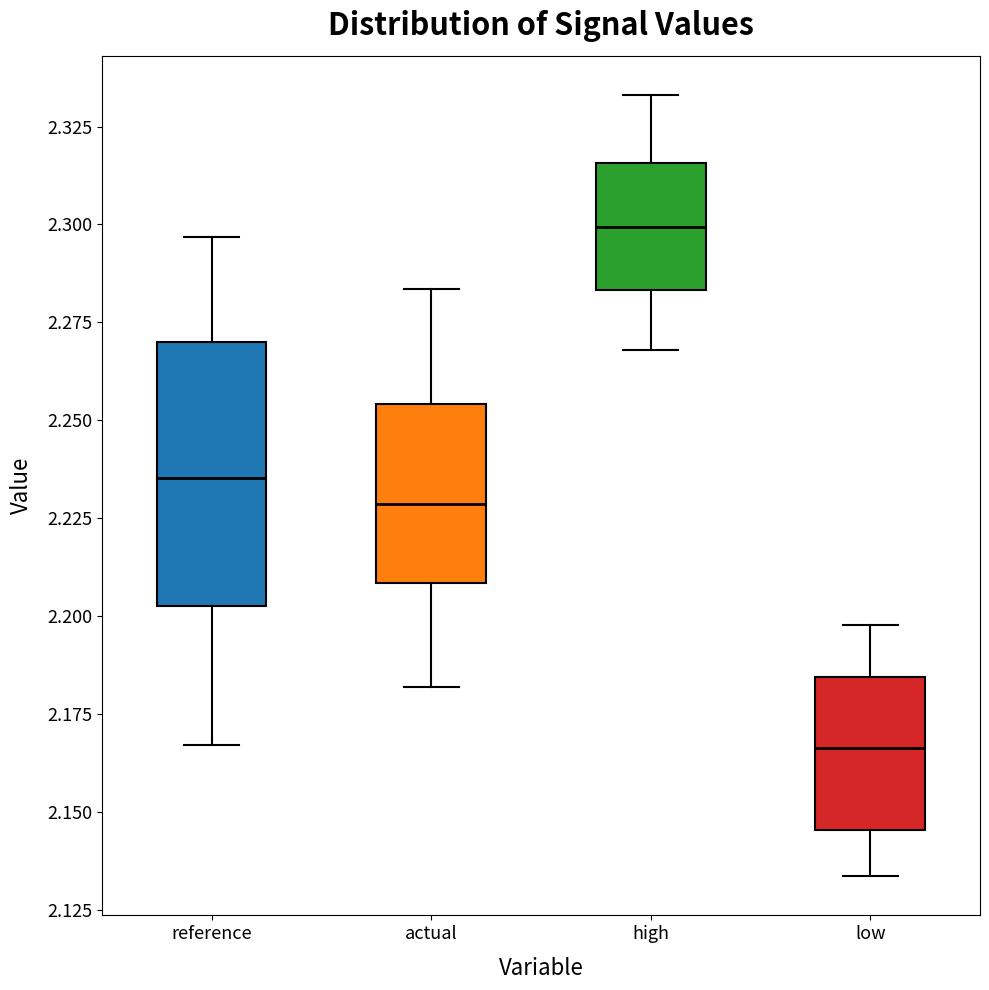

Reading left to right, transcribe this box plot: for each box, give where its median line is, the range the box spans, and where its two whiskers end, as read against the y-axis. The values are not printed on the chart, so give them approximately, as read against the axis.

reference: median 2.235, box 2.205 to 2.270, whiskers 2.165 to 2.295
actual: median 2.230, box 2.210 to 2.255, whiskers 2.180 to 2.285
high: median 2.300, box 2.285 to 2.315, whiskers 2.270 to 2.335
low: median 2.165, box 2.145 to 2.185, whiskers 2.135 to 2.200